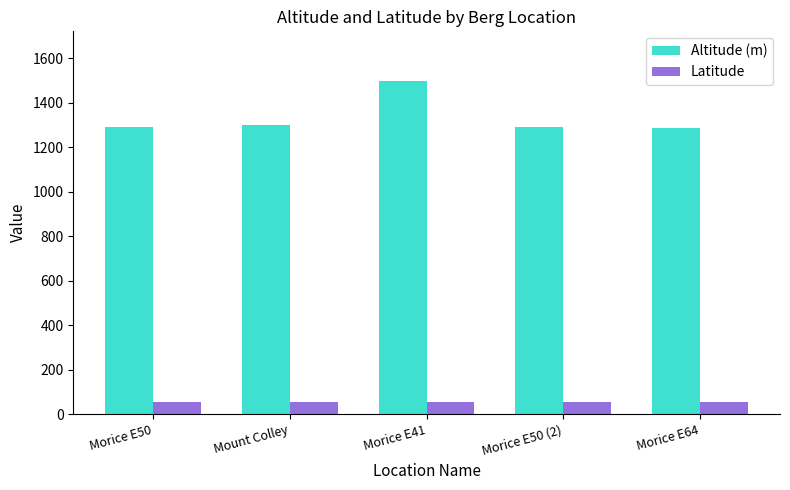

How many distinct data groups are displayed?

2